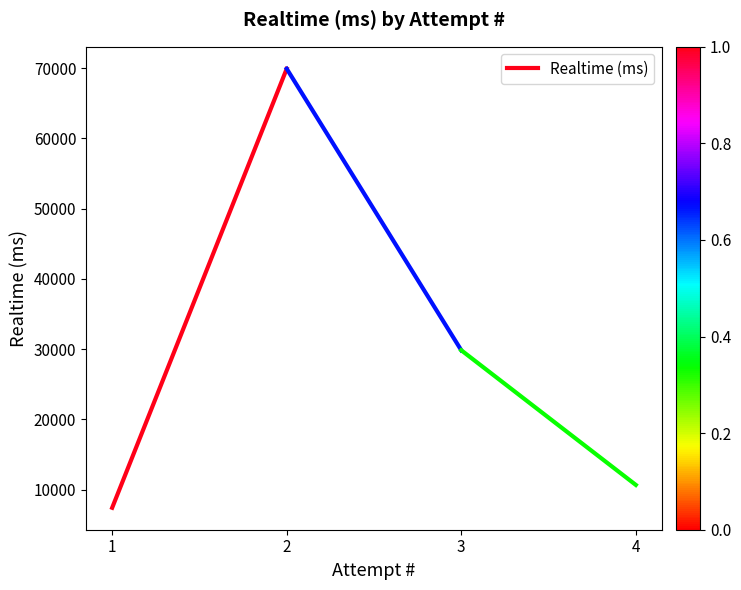

List the labels in order of value, smallest first.

1, 2